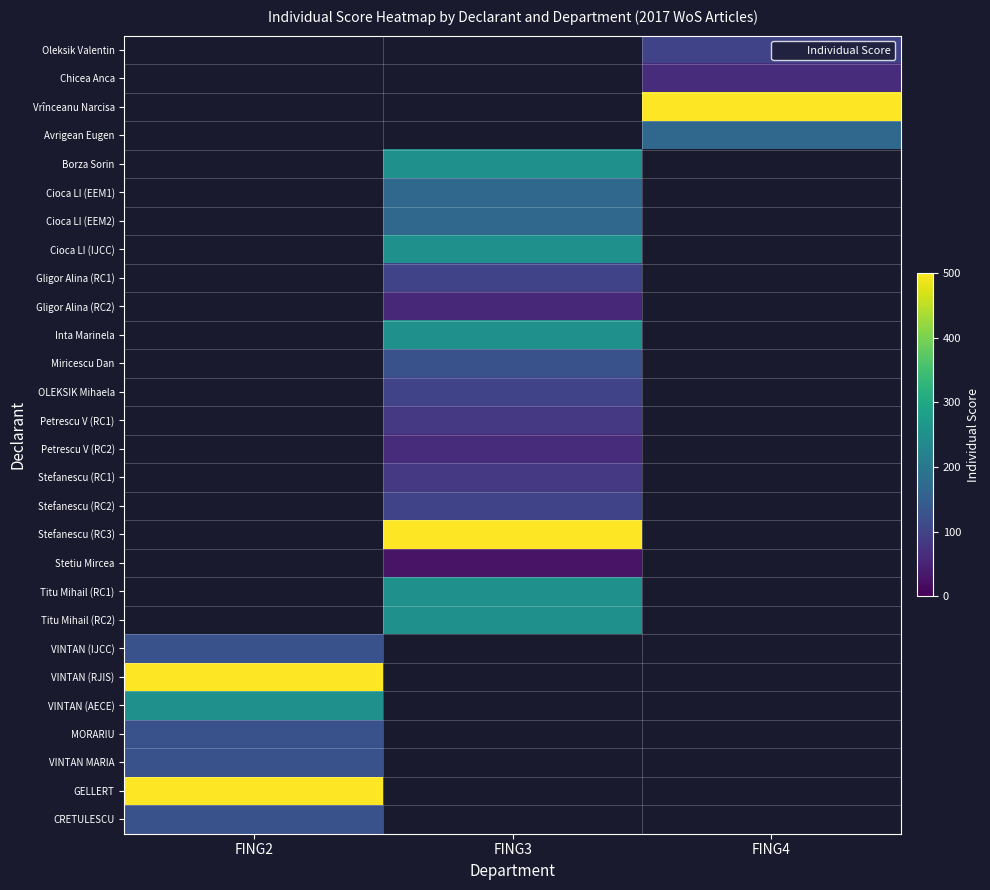

Is the value of Stetiu Mircea at FING2 greater than the value of VINTAN (AECE) at FING4?

No